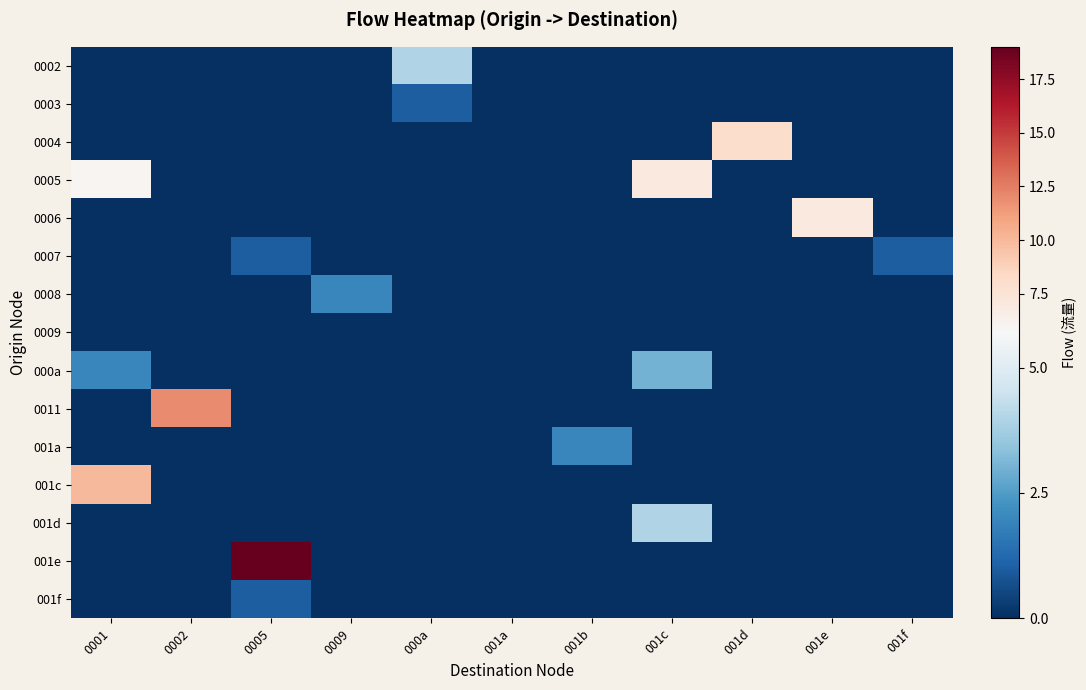

How many series are shown in this chart?

15